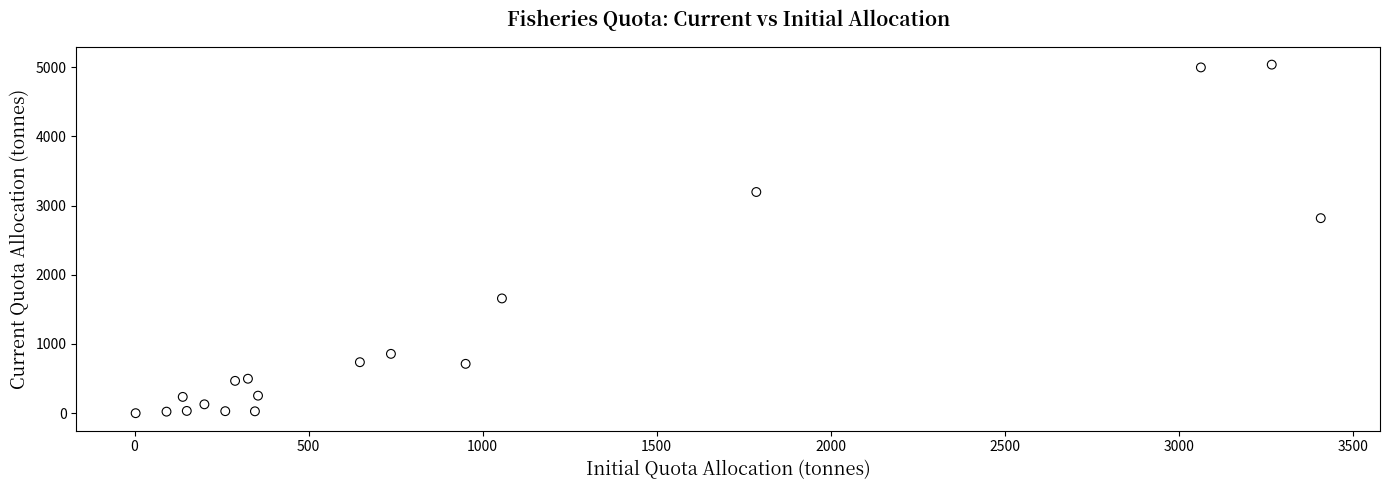

What Y value in the scatter plot is closest to 2518?

2818.3